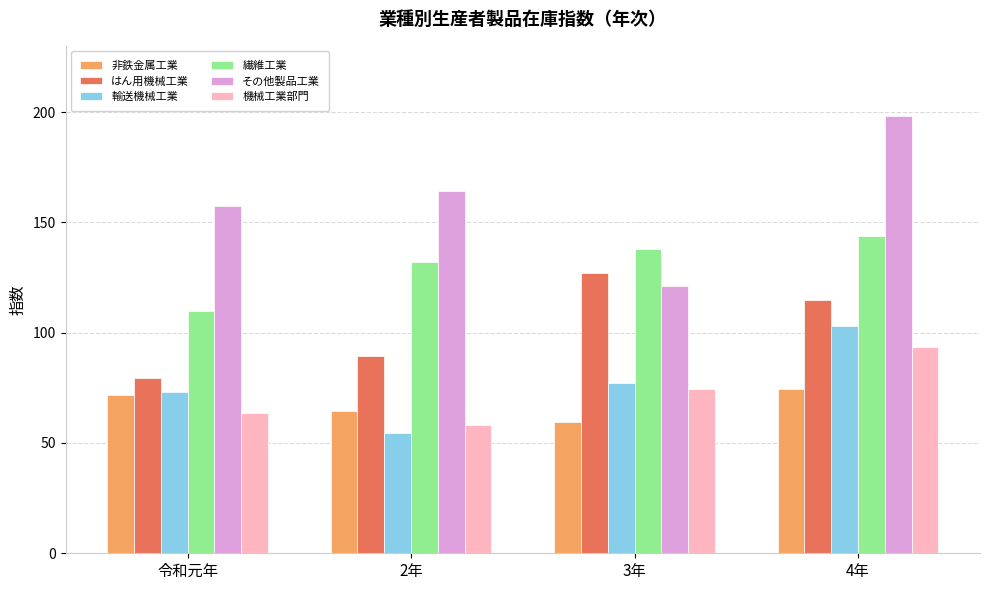

Between 3年 and 4年, which series saw the biggest shift?

その他製品工業